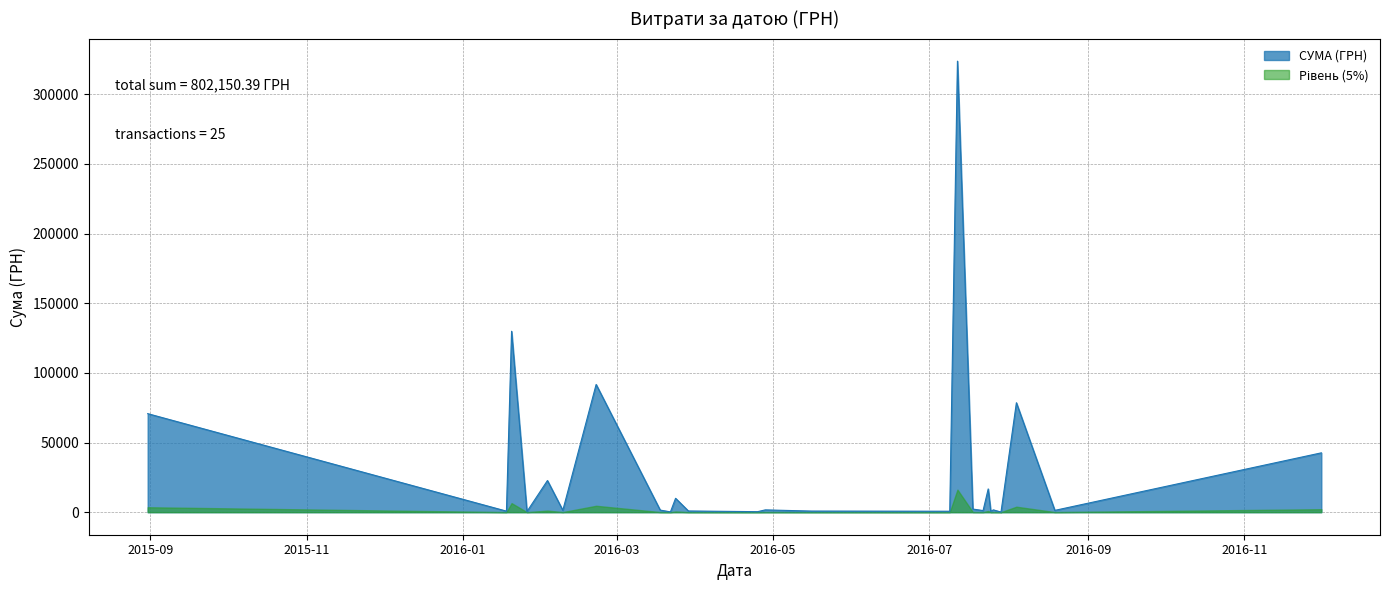

Which series has the largest range (max minus min)?

СУМА (ГРН)